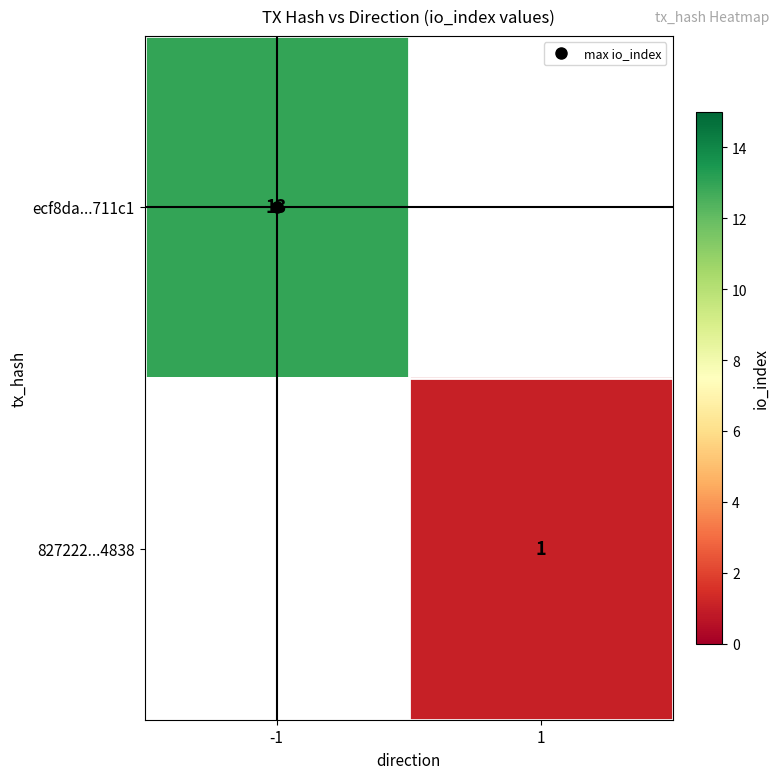

What is the maximum value shown in the chart?

13.0